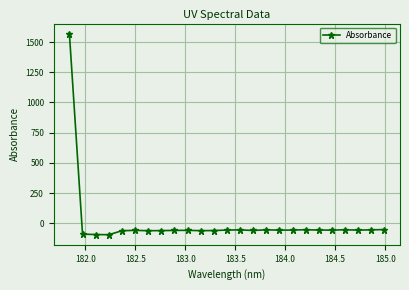

What is the average value?

3.7